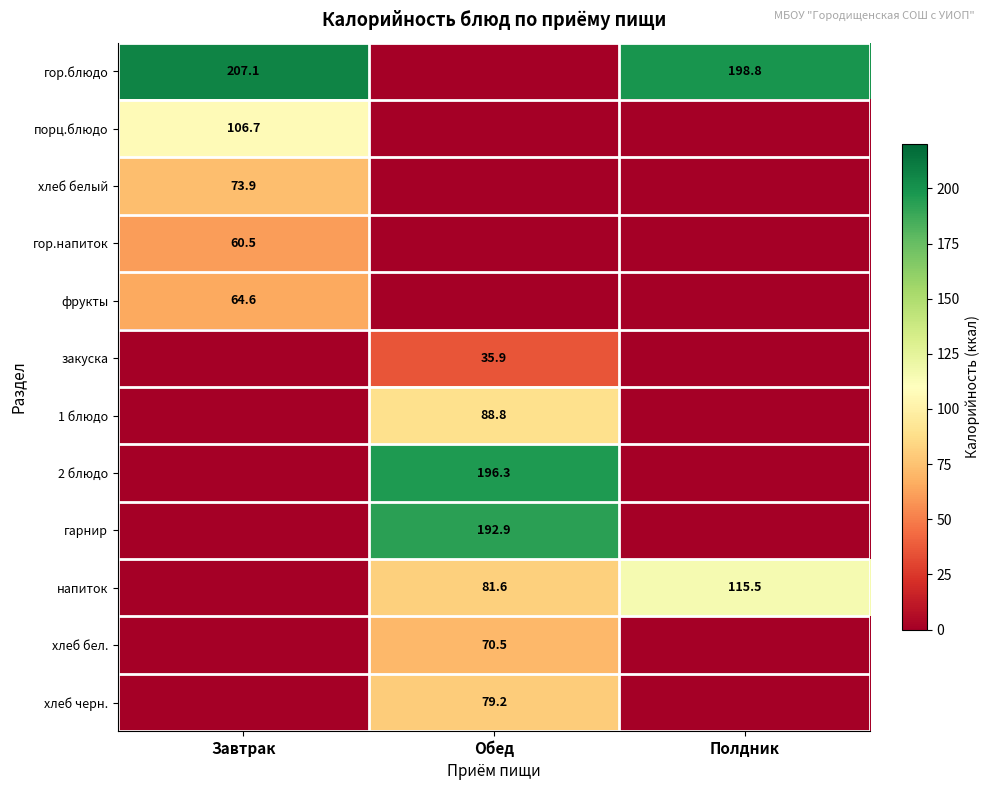

What is the sum of the напиток values at Обед and Полдник?

197.1